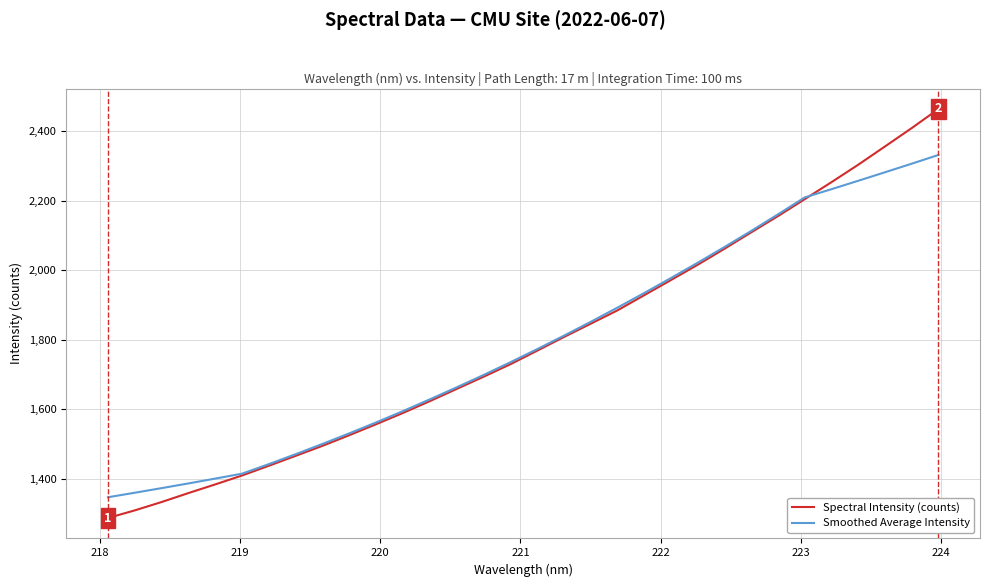

How many series are shown in this chart?

2